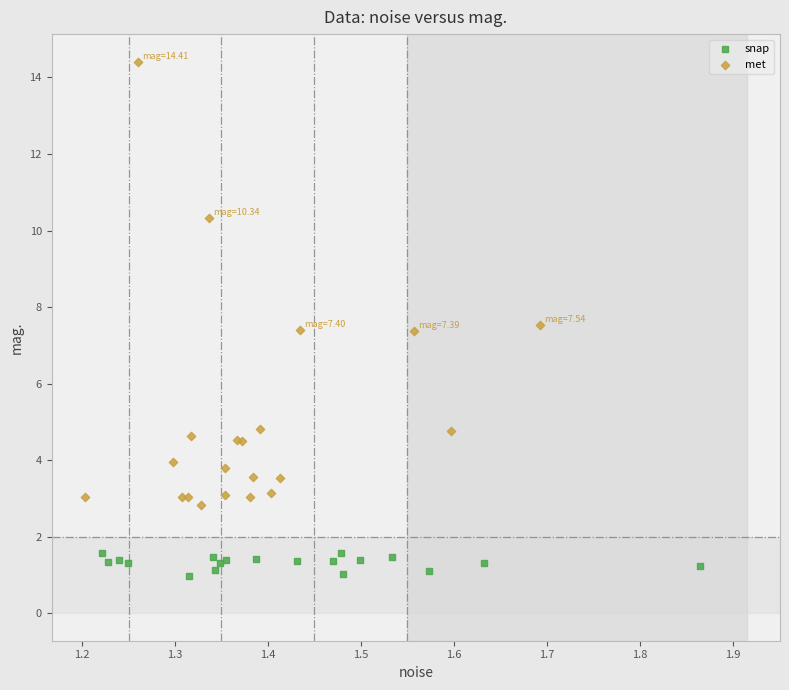

Which series contains the highest Y value?

met